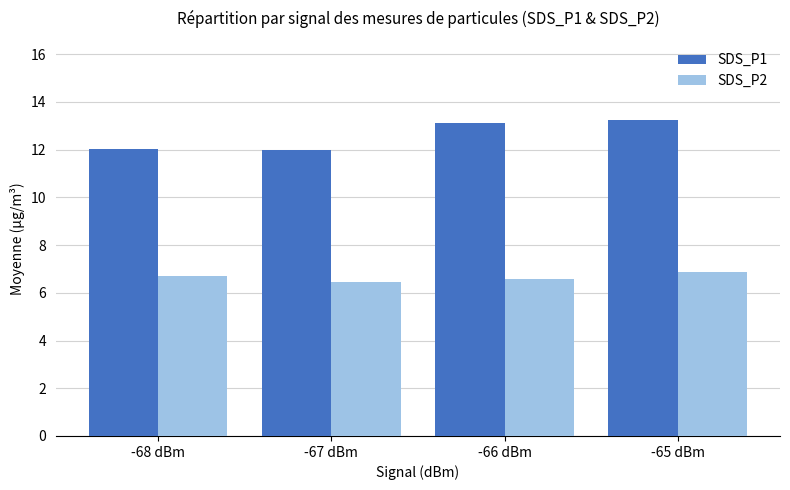

What is the label of the 3rd bar from the left?

-66 dBm